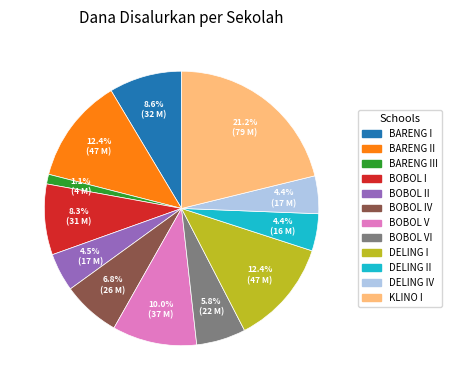

To the nearest percent, what is the average slice percentage?

8%